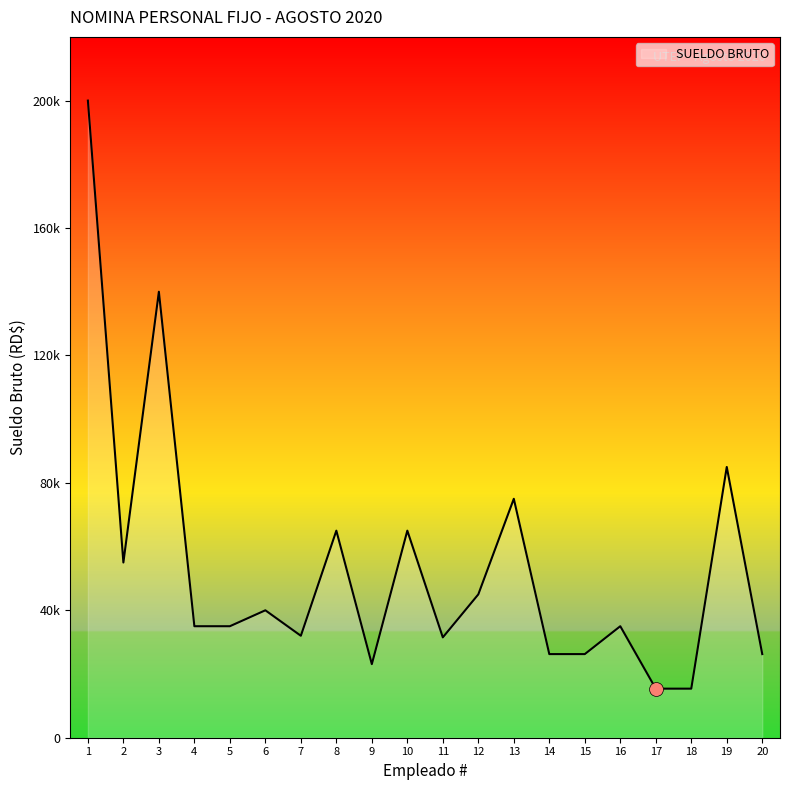

Reading right to left, what are all the values shown in this chart?

20=26250	19=85000	18=15400	17=15400	16=35000	15=26250	14=26250	13=75000	12=45000	11=31500	10=65000	9=23100	8=65000	7=32000	6=40000	5=35000	4=35000	3=140000	2=55000	1=200000